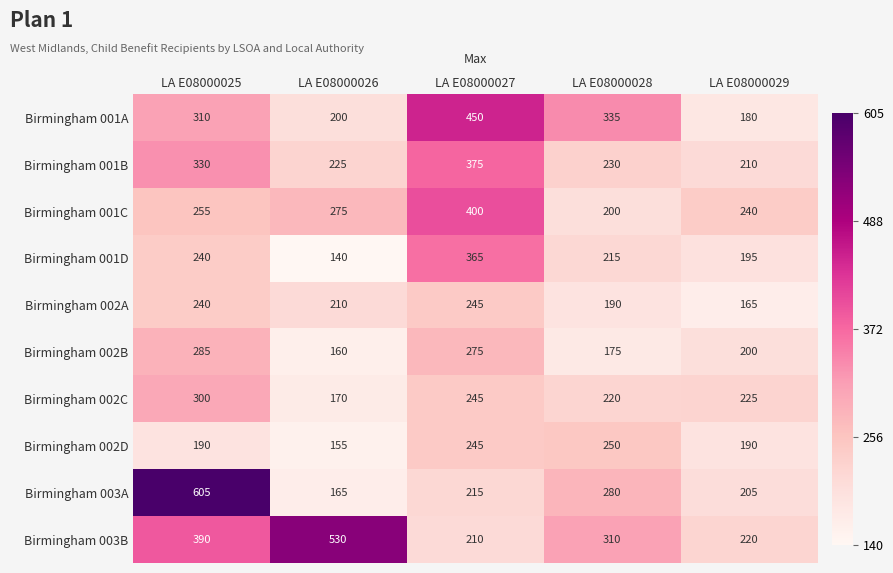

How many distinct data groups are displayed?

10